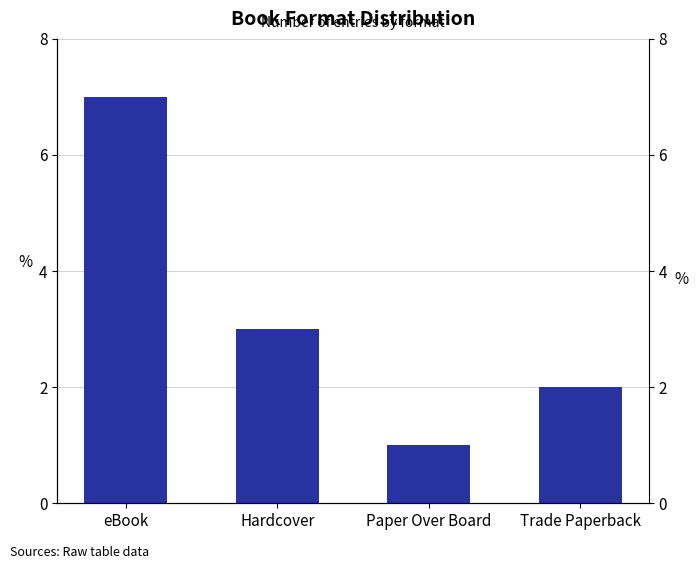

Approximately how many times larger is the value at eBook compared to Trade Paperback?

3.5